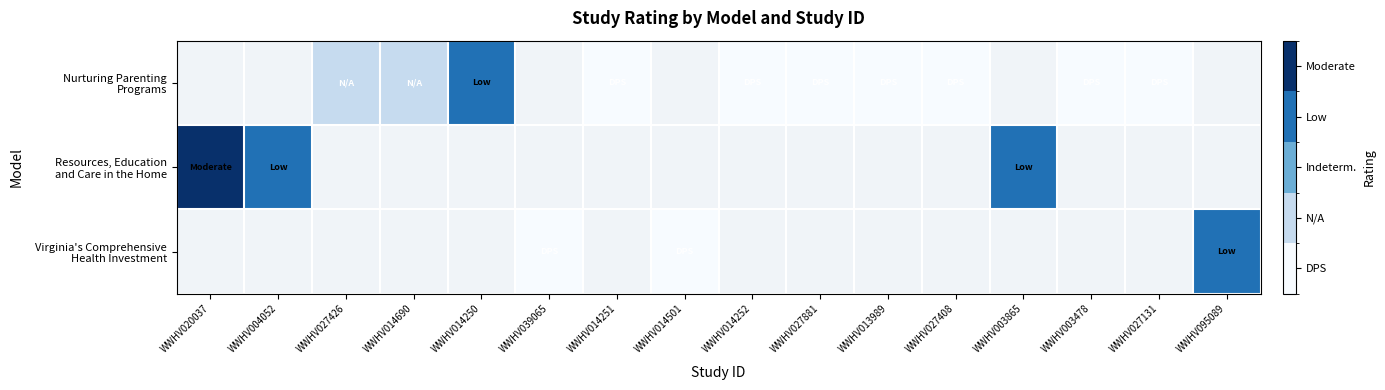

Which series changed the most between WWHV014252 and WWHV027881?

Nurturing Parenting Programs